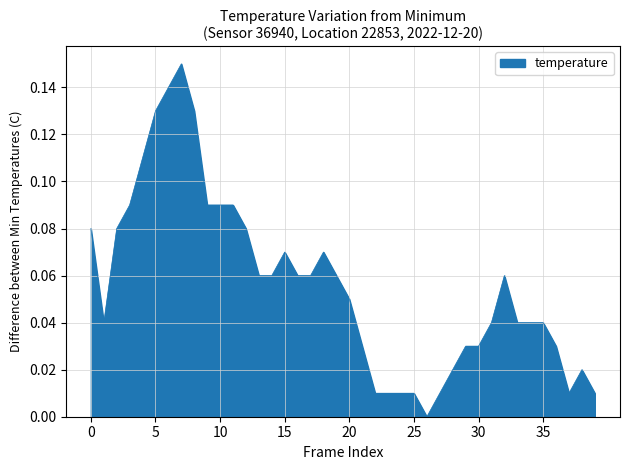

How many lines are shown in the chart?

1